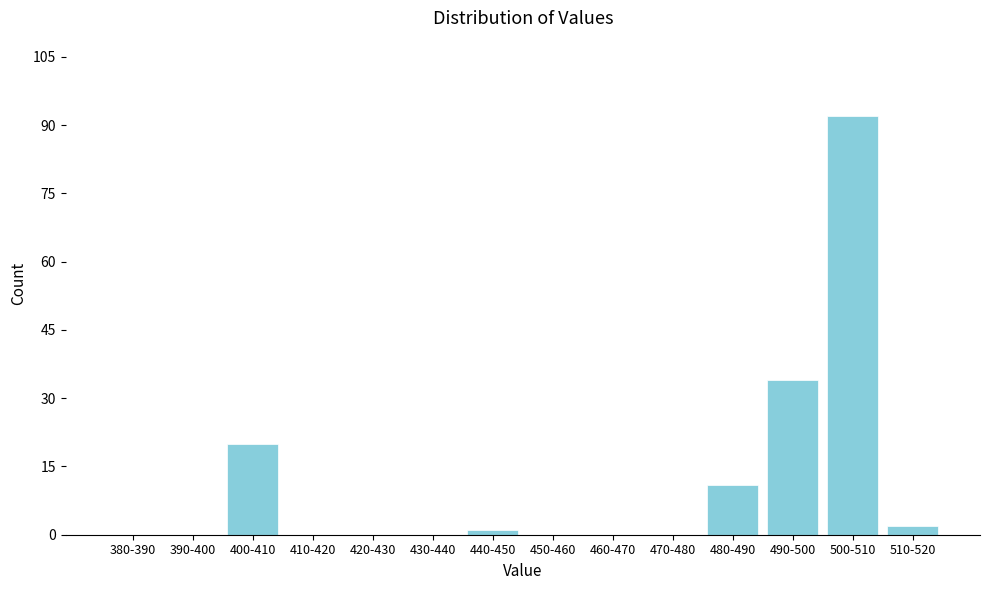

Reading left to right, transcribe all the data shown in this chart.

380-390=0	390-400=0	400-410=20	410-420=0	420-430=0	430-440=0	440-450=1	450-460=0	460-470=0	470-480=0	480-490=11	490-500=34	500-510=92	510-520=2